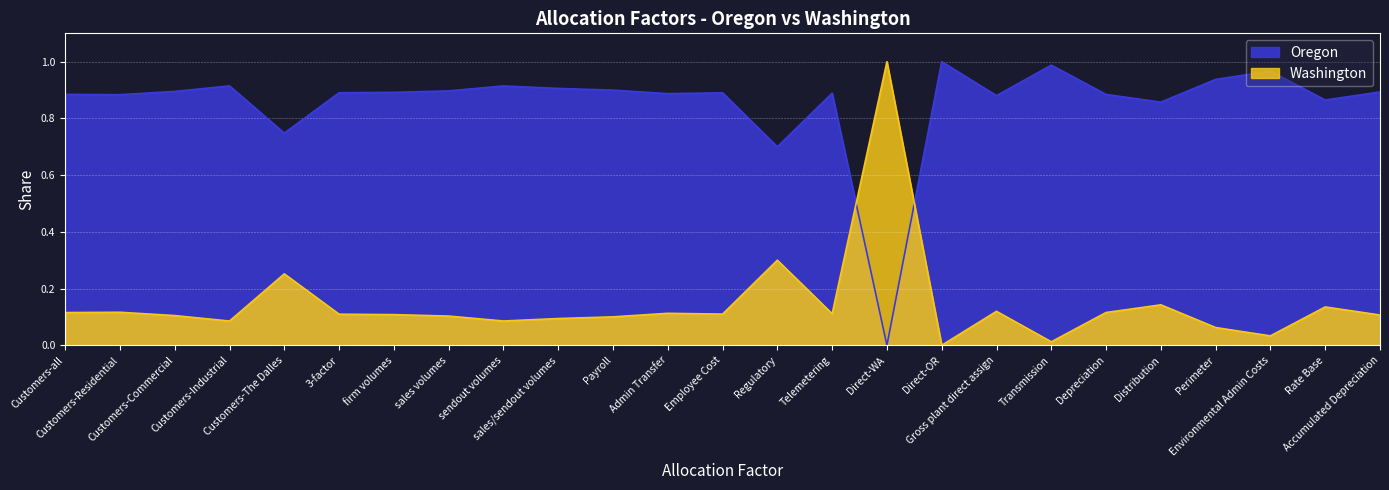

Where do Washington and Oregon first cross each other?

Telemetering and Direct-WA